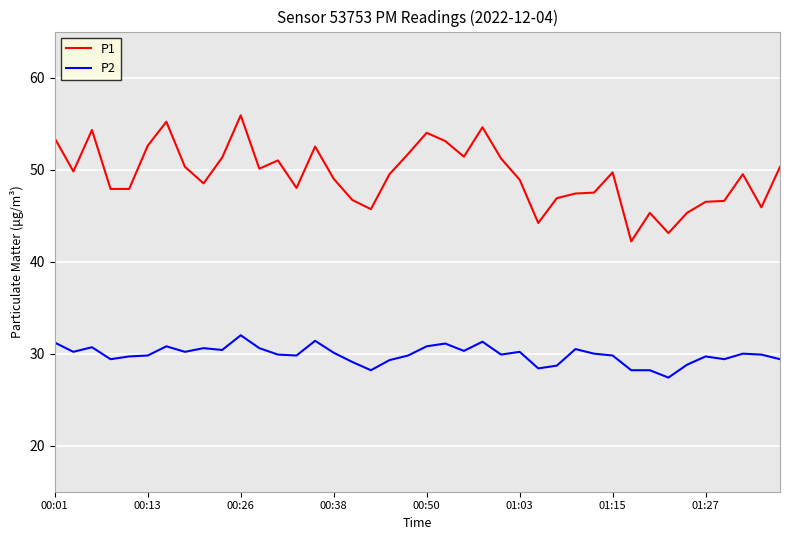

What is the lowest value of the P2 series?

27.4